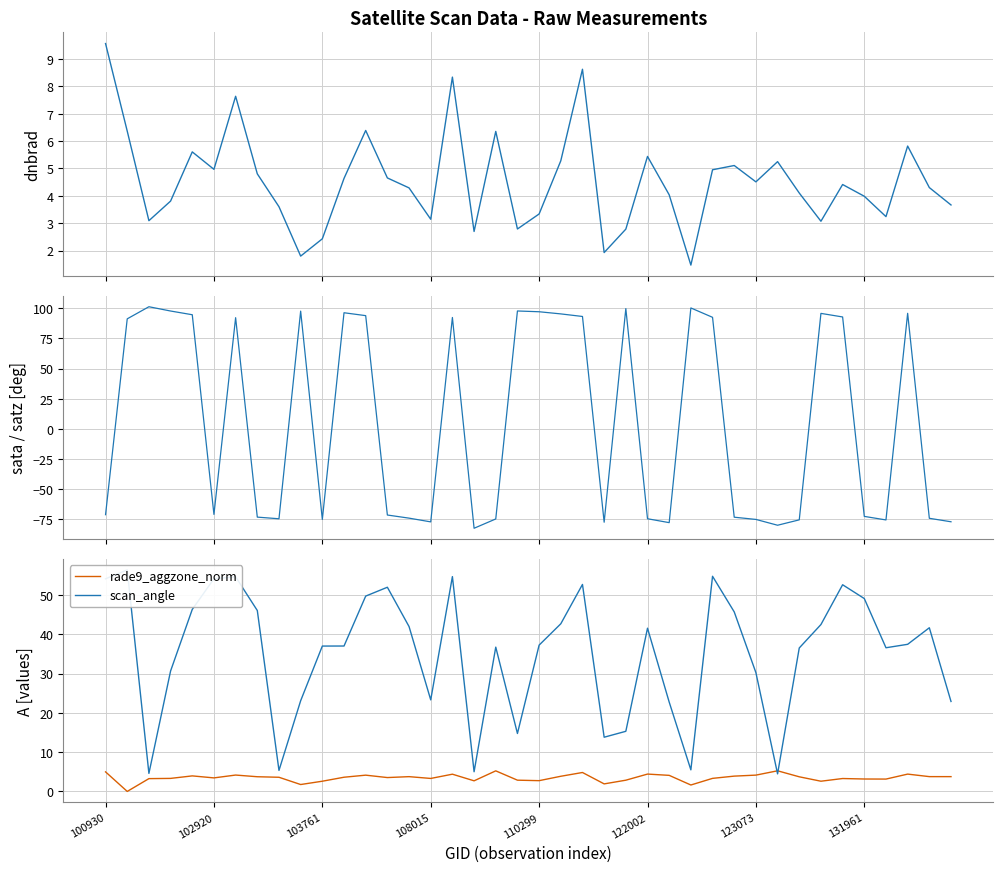

What value does the sata series have at 34?

92.8